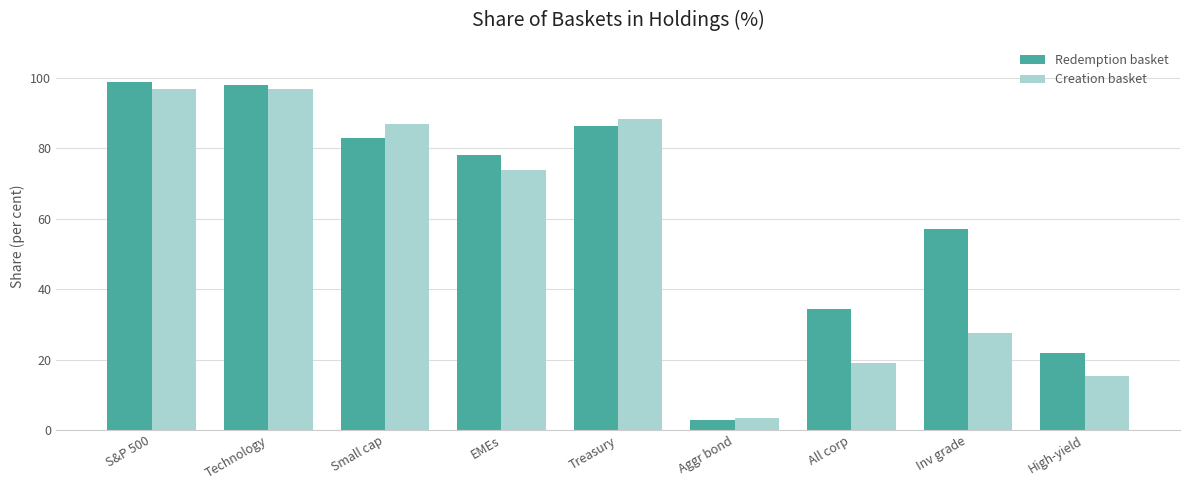

Are the bars horizontal?

No